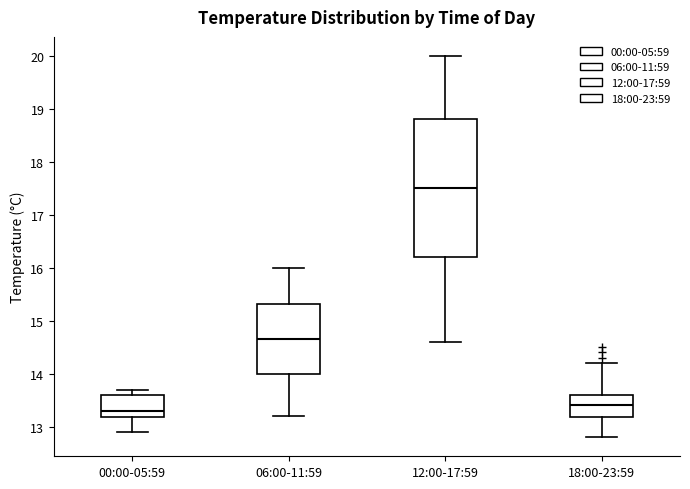

Reading left to right, transcribe this box plot: for each box, give where its median line is, the range the box spans, and where its two whiskers end, as read against the y-axis. The values are not printed on the chart, so give them approximately, as read against the axis.

00:00-05:59: median 13.3, box 13.2 to 13.6, whiskers 12.9 to 13.7
06:00-11:59: median 14.7, box 14.0 to 15.3, whiskers 13.2 to 16.0
12:00-17:59: median 17.5, box 16.2 to 18.8, whiskers 14.6 to 20.0
18:00-23:59: median 13.4, box 13.2 to 13.6, whiskers 12.8 to 14.2